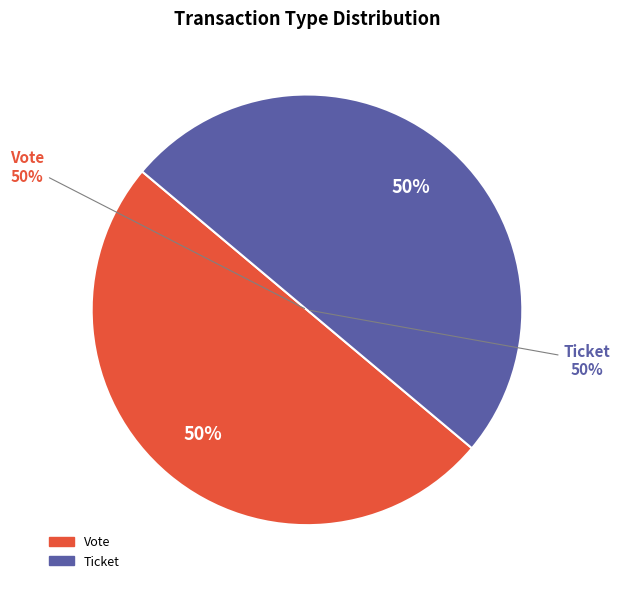

Which category has the biggest portion of the pie?

Vote